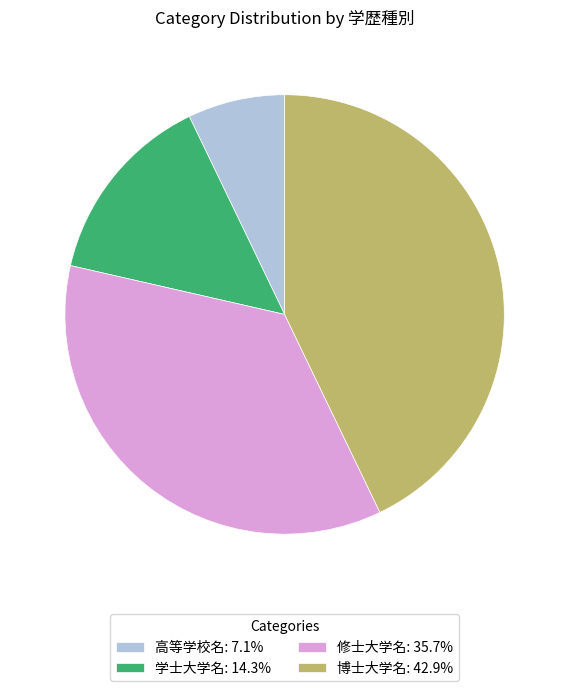

How many slices are in this pie chart?

4